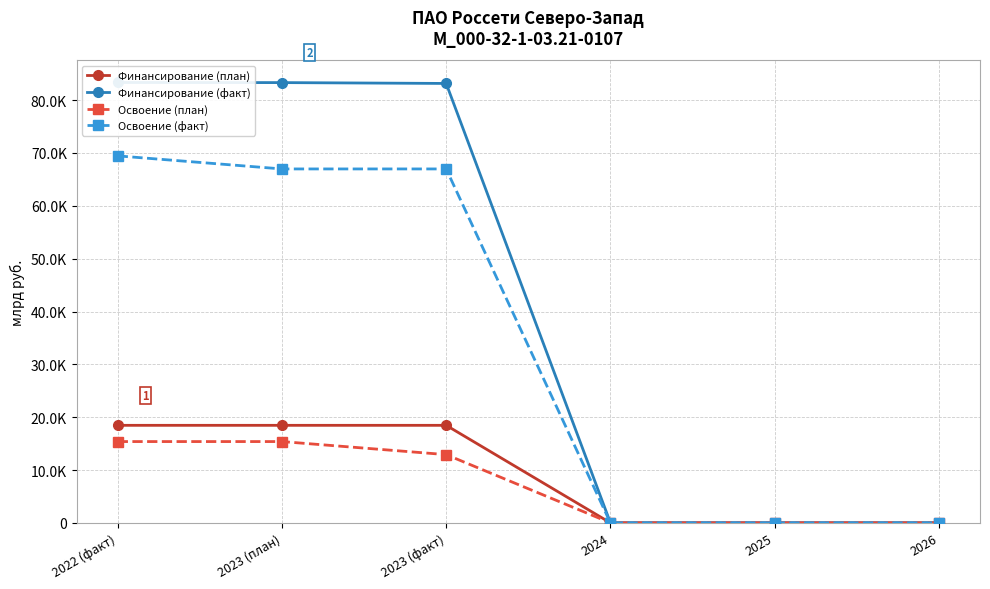

True or false: Финансирование (план) and Освоение (факт) intersect in this chart.

False